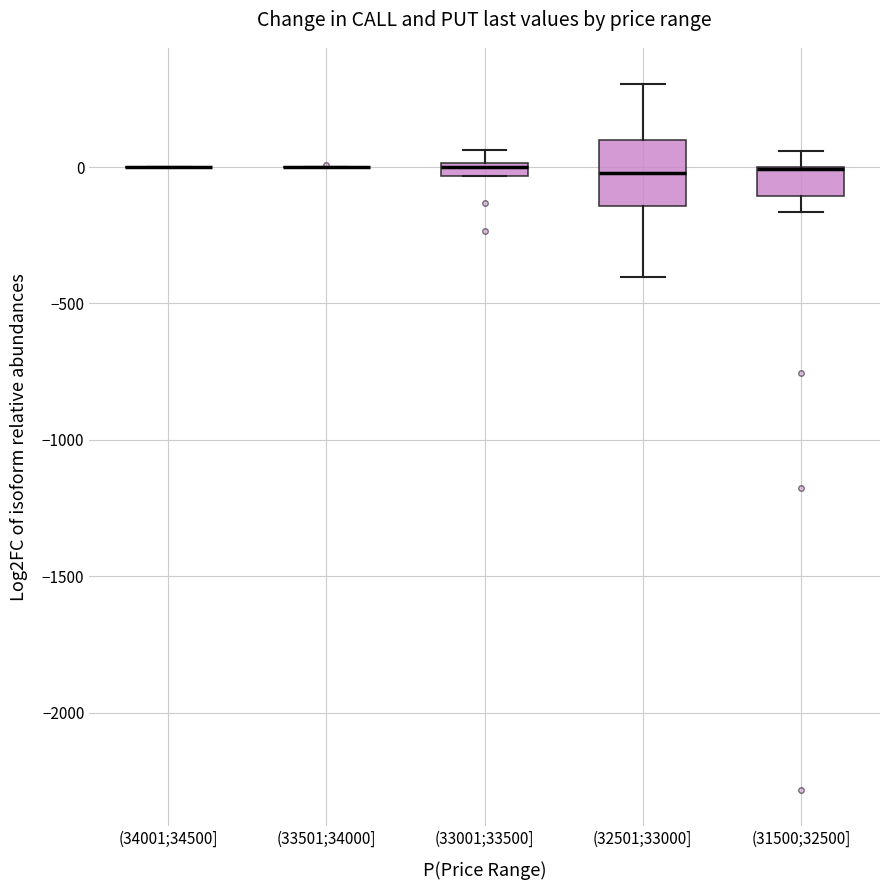

Comparing the boxes themselves (not the whiskers), which one is the tallest?

(32501;33000]